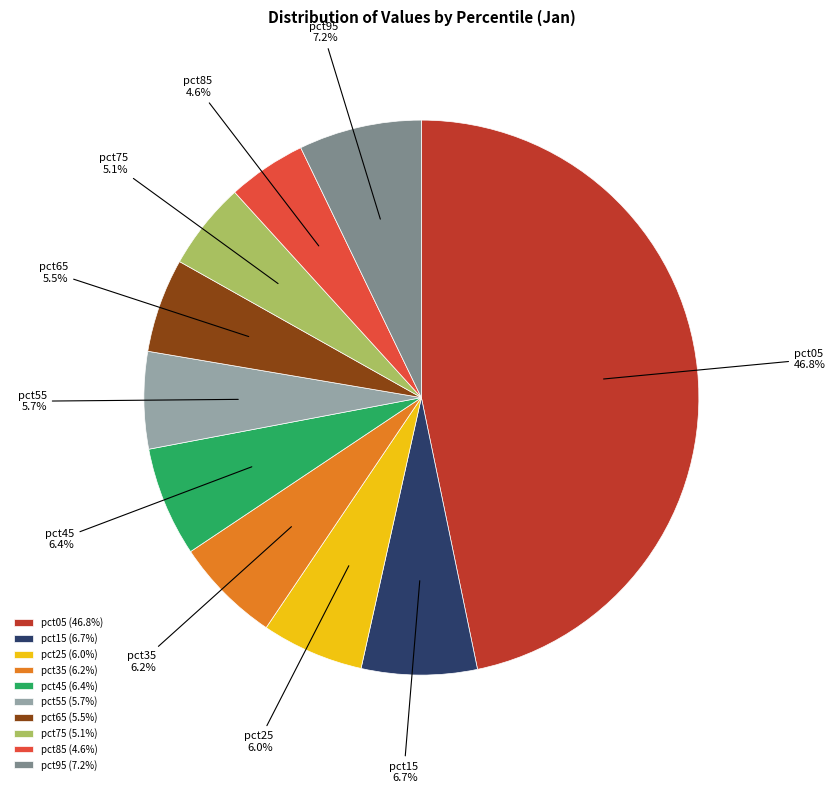

To the nearest percent, what is the difference between the largest and smallest slice percentages?

42%